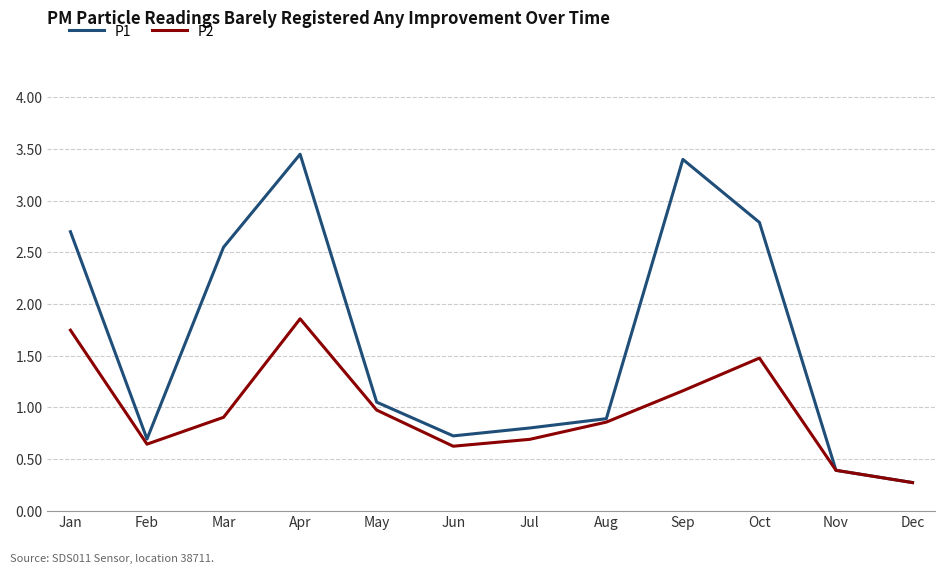

The value of P2 at Jan is 3.0. True or false?

False